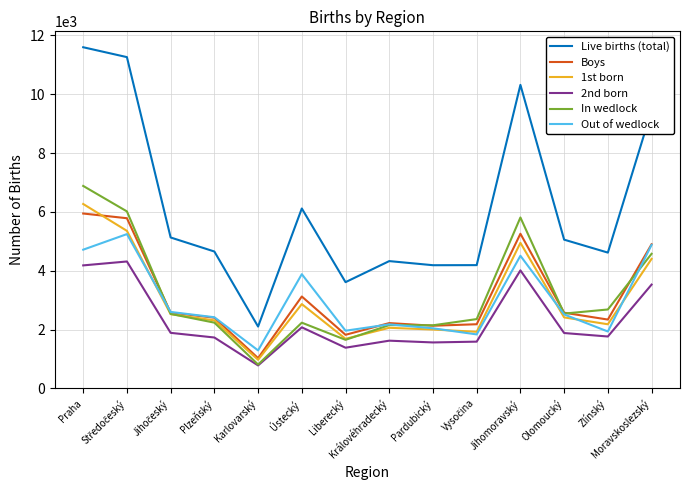

Which series has the largest range (max minus min)?

Live births (total)